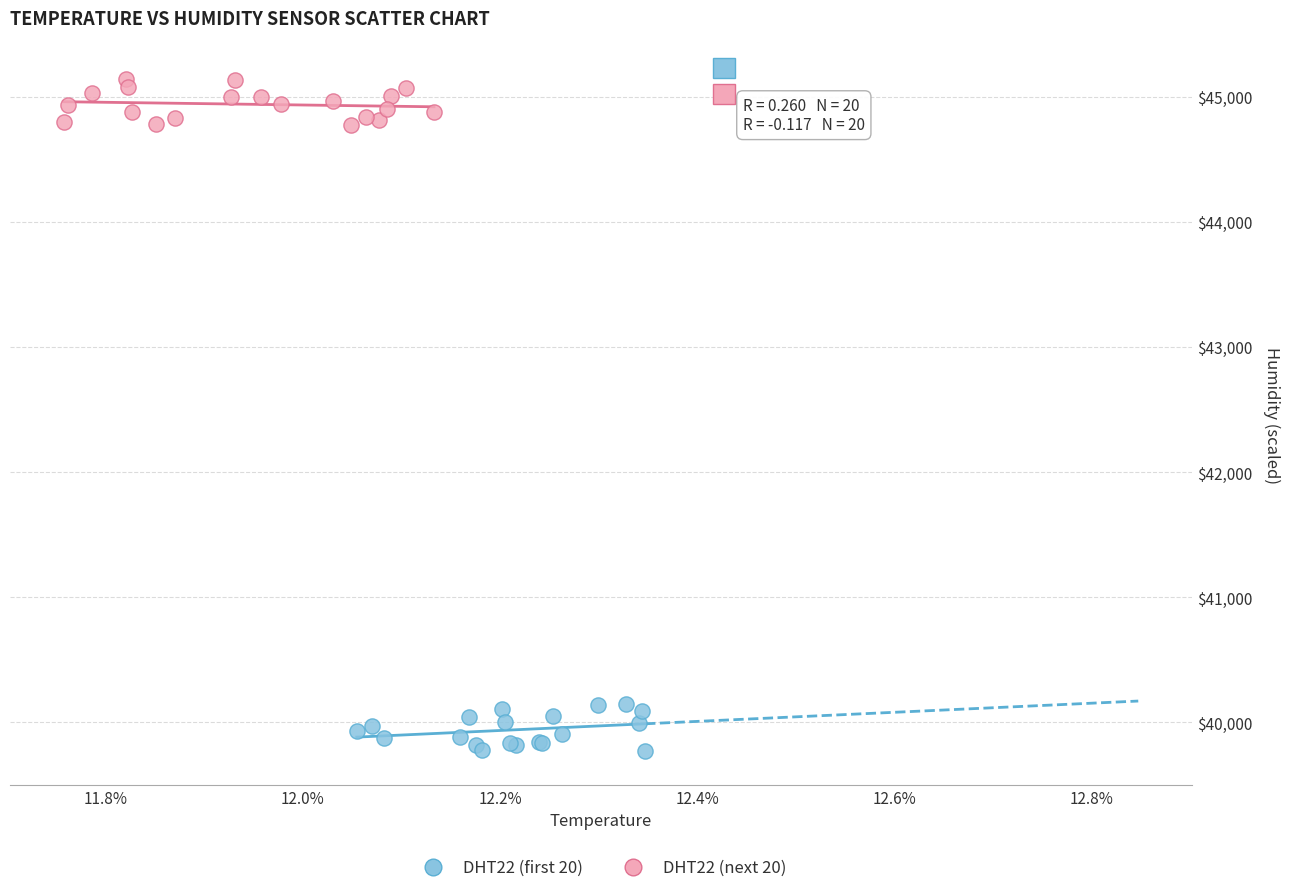

Which series contains the lowest Y value?

DHT22 (first 20)